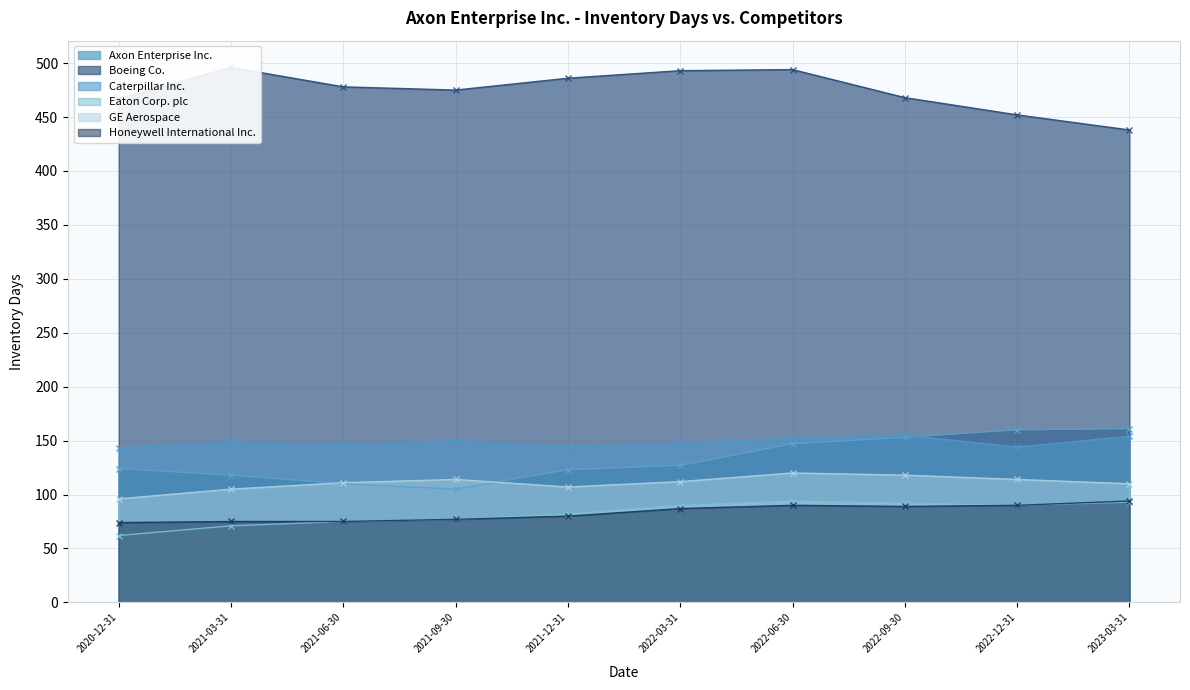

Read the Eaton Corp. plc value at 2022-09-30, to the nearest 5.

90